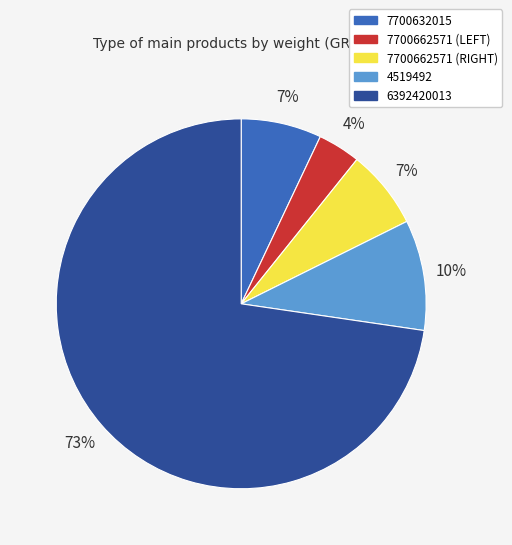

Which category has the smallest portion of the pie?

7700662571 (LEFT)